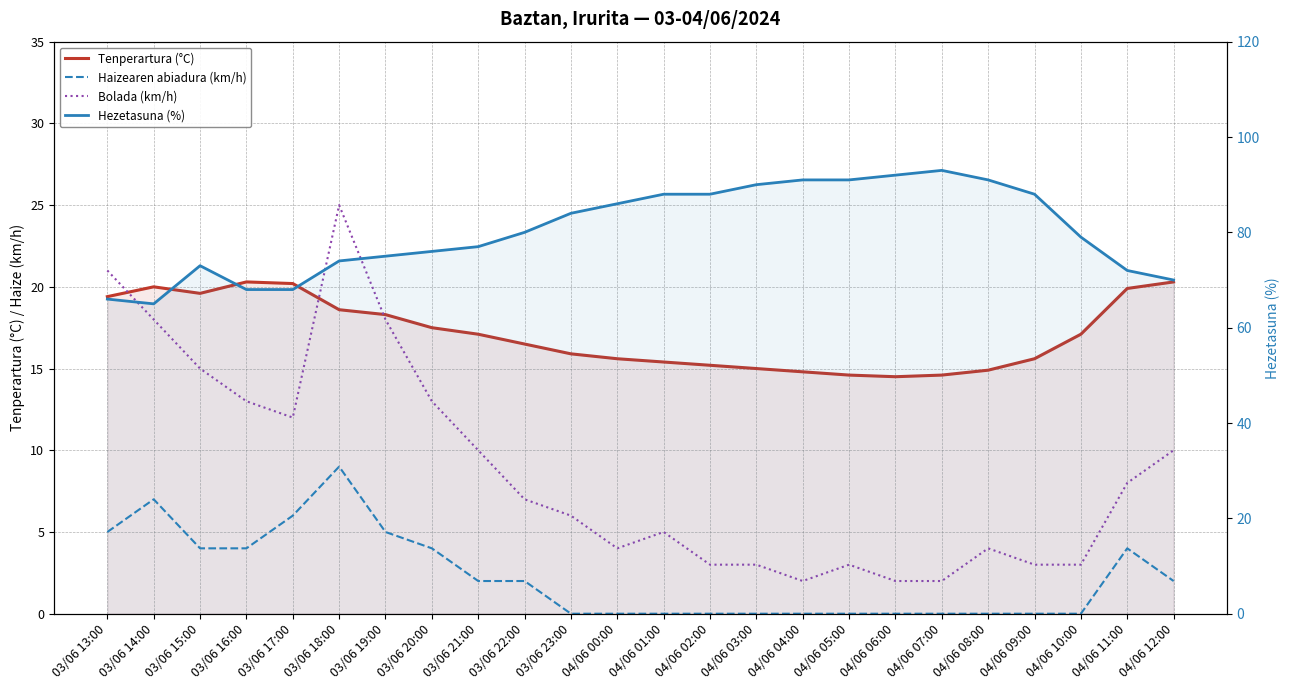

Reading left to right, list all the values displayed in this chart.

Tenperartura (°C): 03/06 13:00=19.4	03/06 14:00=20.0	03/06 15:00=19.6	03/06 16:00=20.3	03/06 17:00=20.2	03/06 18:00=18.6	03/06 19:00=18.3	03/06 20:00=17.5	03/06 21:00=17.1	03/06 22:00=16.5	03/06 23:00=15.9	04/06 00:00=15.6	04/06 01:00=15.4	04/06 02:00=15.2	04/06 03:00=15.0	04/06 04:00=14.8	04/06 05:00=14.6	04/06 06:00=14.5	04/06 07:00=14.6	04/06 08:00=14.9	04/06 09:00=15.6	04/06 10:00=17.1	04/06 11:00=19.9	04/06 12:00=20.3
Haizearen abiadura (km/h): 03/06 13:00=5.0	03/06 14:00=7.0	03/06 15:00=4.0	03/06 16:00=4.0	03/06 17:00=6.0	03/06 18:00=9.0	03/06 19:00=5.0	03/06 20:00=4.0	03/06 21:00=2.0	03/06 22:00=2.0	03/06 23:00=0.0	04/06 00:00=0.0	04/06 01:00=0.0	04/06 02:00=0.0	04/06 03:00=0.0	04/06 04:00=0.0	04/06 05:00=0.0	04/06 06:00=0.0	04/06 07:00=0.0	04/06 08:00=0.0	04/06 09:00=0.0	04/06 10:00=0.0	04/06 11:00=4.0	04/06 12:00=2.0
Bolada (km/h): 03/06 13:00=21.0	03/06 14:00=18.0	03/06 15:00=15.0	03/06 16:00=13.0	03/06 17:00=12.0	03/06 18:00=25.0	03/06 19:00=18.0	03/06 20:00=13.0	03/06 21:00=10.0	03/06 22:00=7.0	03/06 23:00=6.0	04/06 00:00=4.0	04/06 01:00=5.0	04/06 02:00=3.0	04/06 03:00=3.0	04/06 04:00=2.0	04/06 05:00=3.0	04/06 06:00=2.0	04/06 07:00=2.0	04/06 08:00=4.0	04/06 09:00=3.0	04/06 10:00=3.0	04/06 11:00=8.0	04/06 12:00=10.0
Hezetasuna (%): 03/06 13:00=66.0	03/06 14:00=65.0	03/06 15:00=73.0	03/06 16:00=68.0	03/06 17:00=68.0	03/06 18:00=74.0	03/06 19:00=75.0	03/06 20:00=76.0	03/06 21:00=77.0	03/06 22:00=80.0	03/06 23:00=84.0	04/06 00:00=86.0	04/06 01:00=88.0	04/06 02:00=88.0	04/06 03:00=90.0	04/06 04:00=91.0	04/06 05:00=91.0	04/06 06:00=92.0	04/06 07:00=93.0	04/06 08:00=91.0	04/06 09:00=88.0	04/06 10:00=79.0	04/06 11:00=72.0	04/06 12:00=70.0